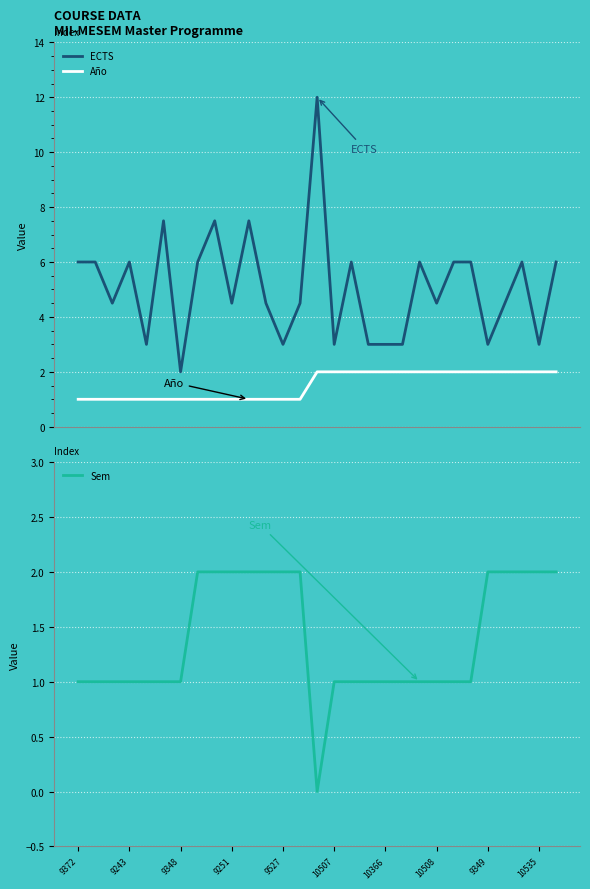

True or false: Año and ECTS cross at least once.

False